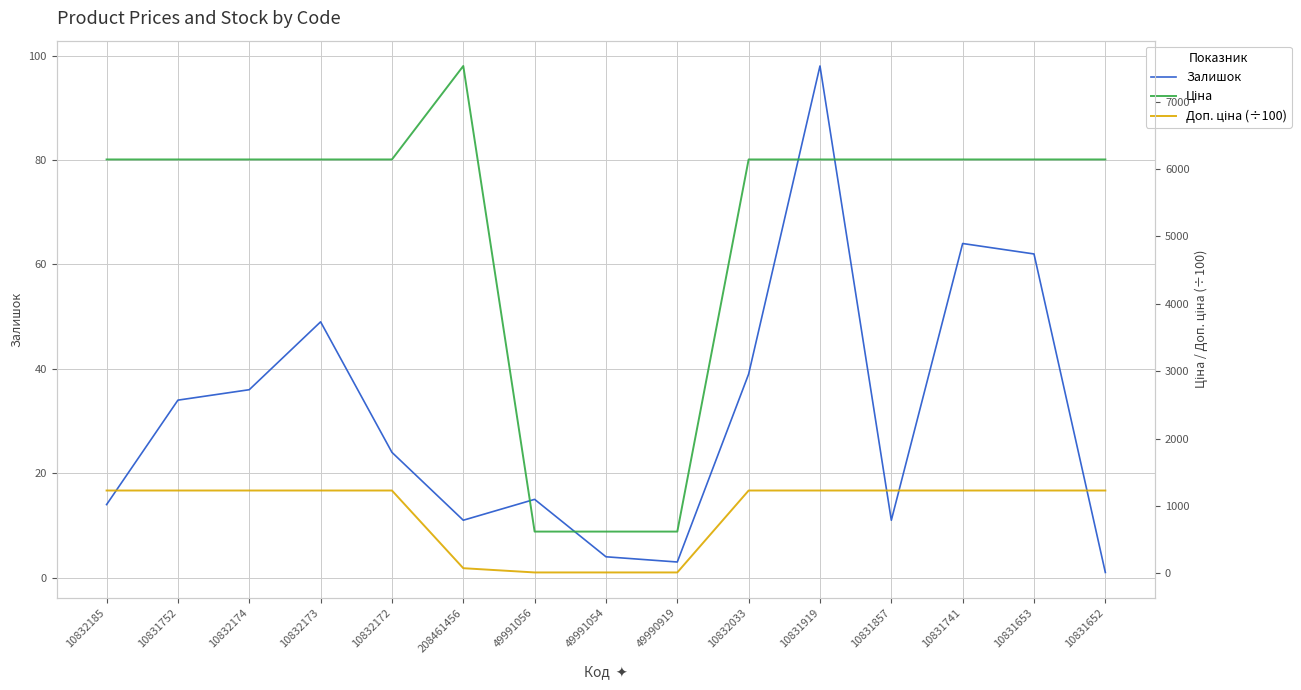

Reading right to left, what are all the values shown in this chart?

Залишок: 10831652=1.0	10831653=62.0	10831741=64.0	10831857=11.0	10831919=98.0	10832033=39.0	49990919=3.0	49991054=4.0	49991056=15.0	208461456=11.0	10832172=24.0	10832173=49.0	10832174=36.0	10831752=34.0	10832185=14.0
Ціна: 10831652=6143.2	10831653=6143.2	10831741=6143.2	10831857=6143.2	10831919=6143.2	10832033=6143.2	49990919=618.9	49991054=618.9	49991056=618.9	208461456=7530.7	10832172=6143.2	10832173=6143.2	10832174=6143.2	10831752=6143.2	10832185=6143.2
Доп. ціна (÷100): 10831652=1228.7	10831653=1228.7	10831741=1228.7	10831857=1228.7	10831919=1228.7	10832033=1228.7	49990919=12.4	49991054=12.4	49991056=12.4	208461456=75.3	10832172=1228.7	10832173=1228.7	10832174=1228.7	10831752=1228.7	10832185=1228.7